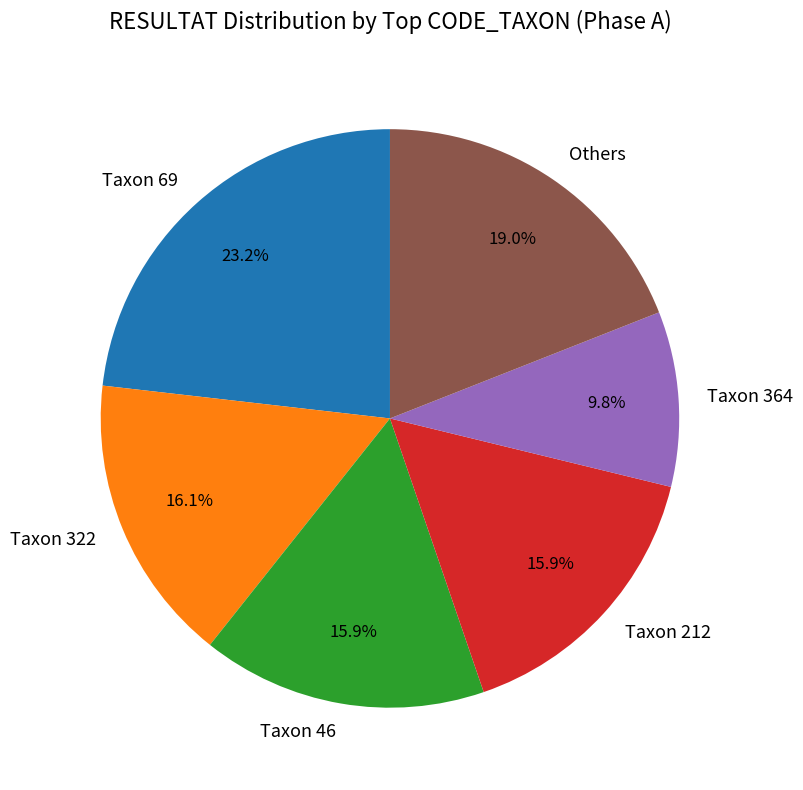

How much of the chart is everything except Taxon 212?

84.1%